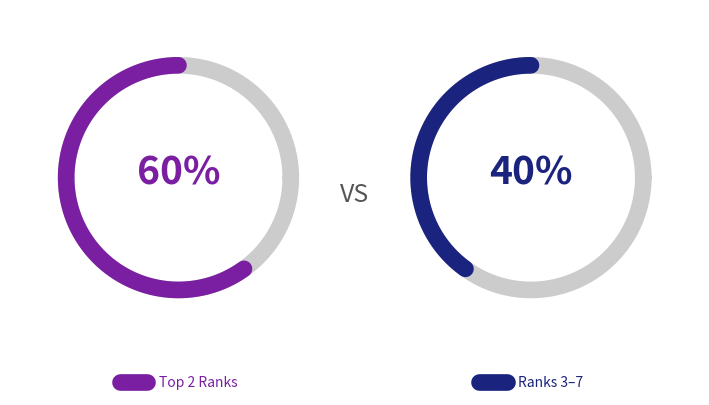

Combined, what portion of the pie is Rank 1 and Rank 2?

59.9%